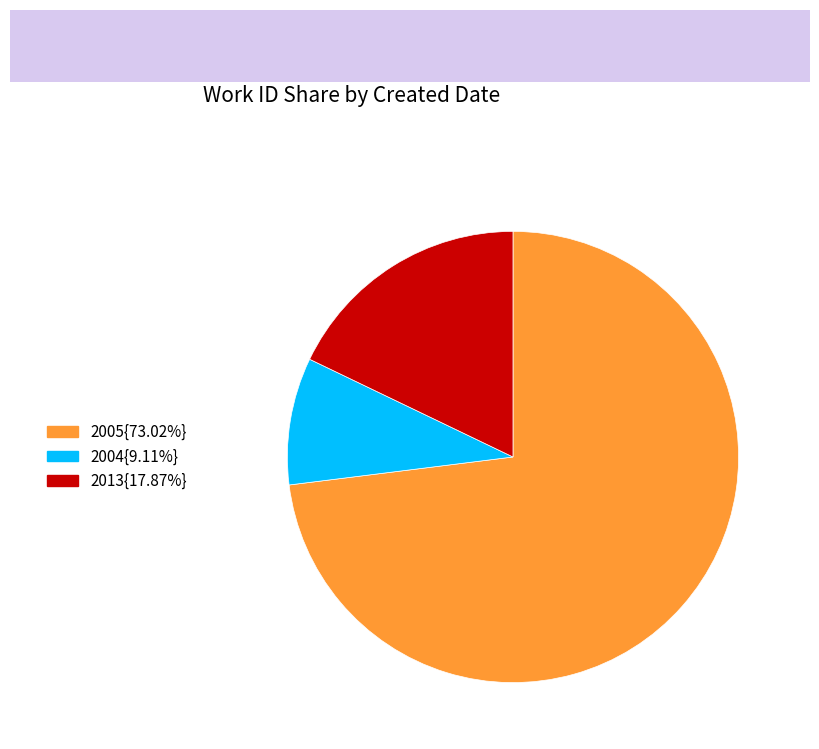

Is there a majority slice in this chart?

Yes